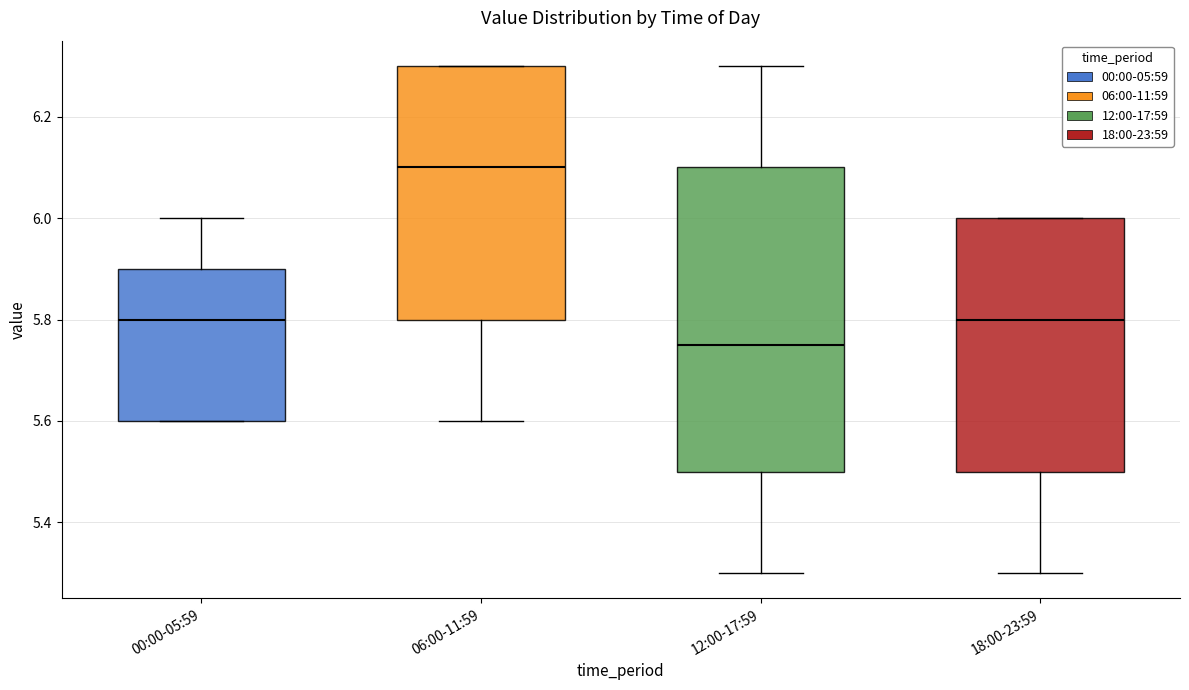

Comparing the boxes themselves (not the whiskers), which one is the tallest?

12:00-17:59